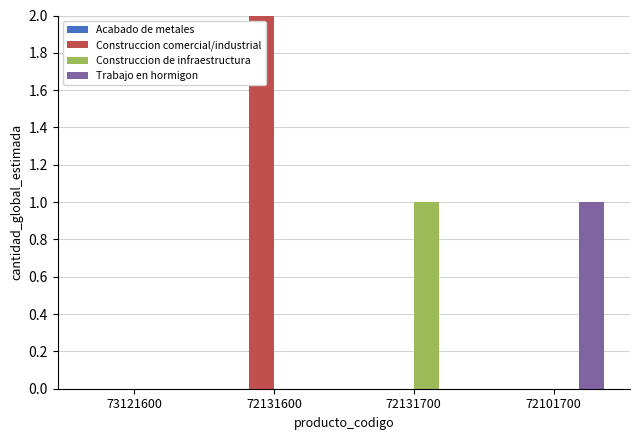

What is the label of the 2nd bar from the left?

72131600